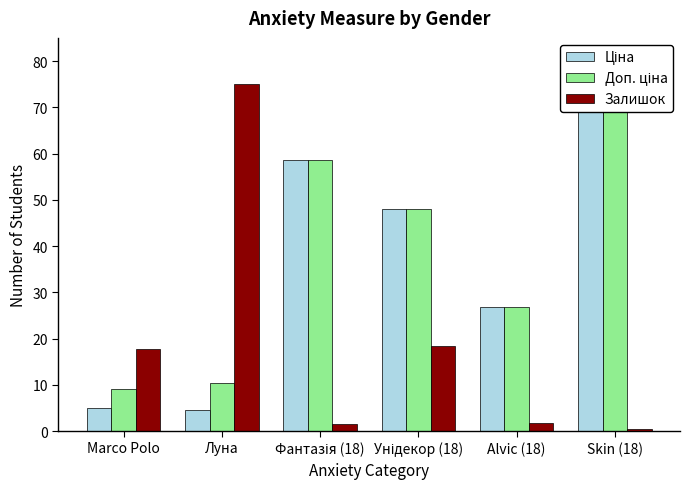

List the series in order of their peak value, highest first.

Ціна, Доп. ціна, Залишок